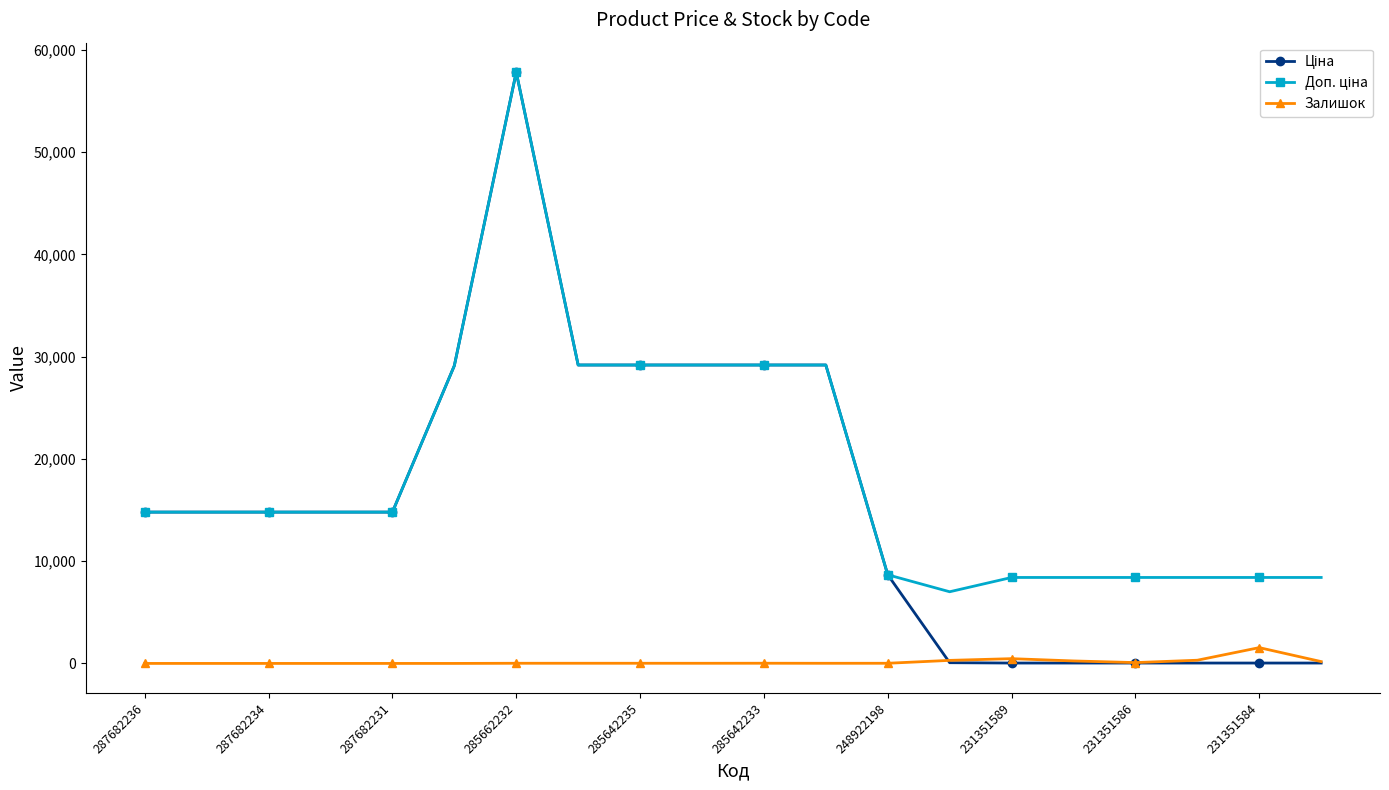

What is the maximum value shown in the chart?

57826.2